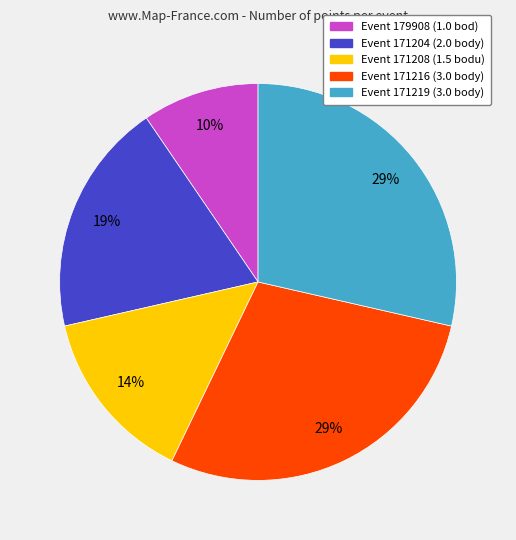

Is there a majority slice in this chart?

No